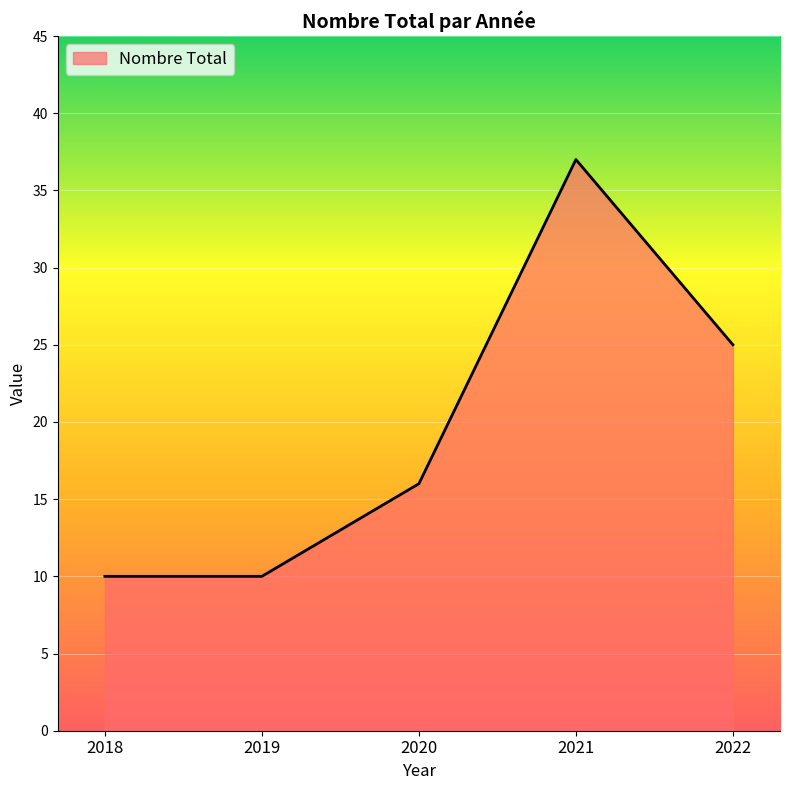

Does the chart have visible grid lines?

Yes